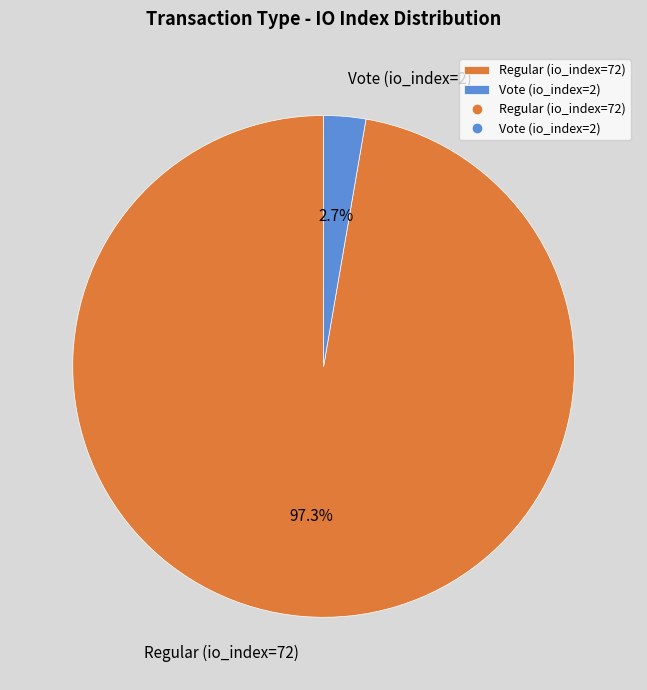

What is the majority slice?

Regular (io_index=72)